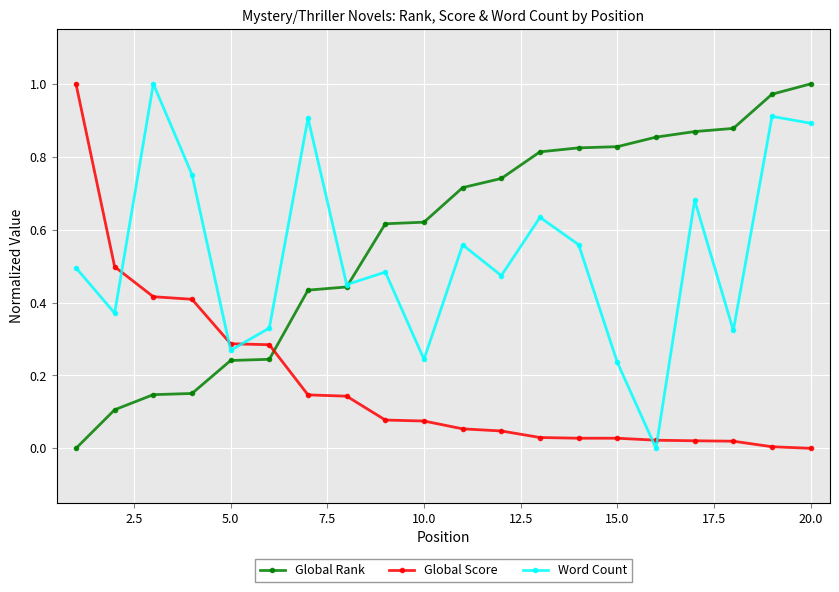

Which series ends up on top after the final intersection of Global Score and Word Count?

Word Count